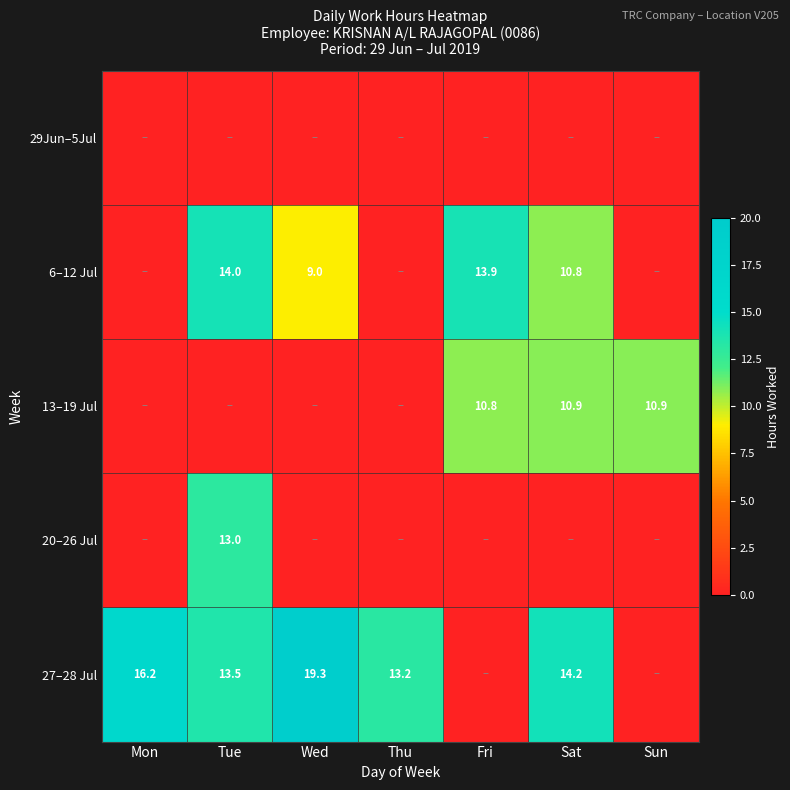

Is it true that 13–19 Jul equals 6.3 at Sat?

False